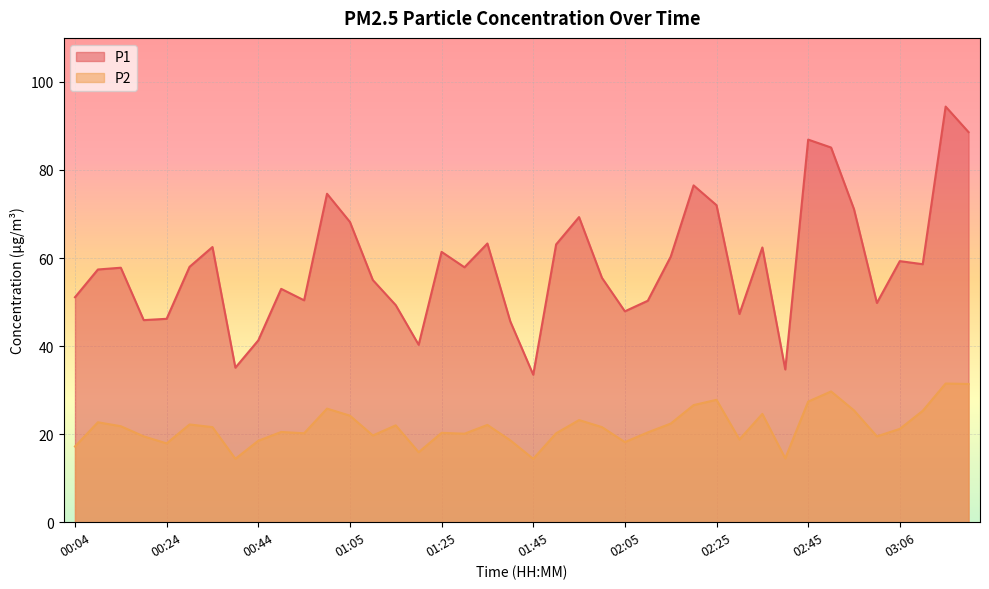

Reading left to right, list all the values displayed in this chart.

P1: 00:04=51.1	00:09=57.4	00:14=57.8	00:19=45.9	00:24=46.2	00:29=58.0	00:34=62.5	00:39=35.1	00:44=41.3	00:49=53.0	00:54=50.4	00:59=74.6	01:05=68.2	01:10=55.0	01:15=49.3	01:20=40.3	01:25=61.4	01:30=57.9	01:35=63.3	01:40=45.6	01:45=33.5	01:50=63.1	01:55=69.3	02:00=55.5	02:05=47.9	02:10=50.3	02:15=60.3	02:20=76.5	02:25=72.0	02:30=47.3	02:35=62.4	02:40=34.7	02:45=86.9	02:50=85.1	02:56=71.1	03:01=49.8	03:06=59.3	03:11=58.6	03:16=94.4	03:21=88.6
P2: 00:04=17.2	00:09=22.7	00:14=21.8	00:19=19.5	00:24=17.9	00:29=22.2	00:34=21.6	00:39=14.4	00:44=18.5	00:49=20.5	00:54=20.2	00:59=25.8	01:05=24.2	01:10=19.7	01:15=22.0	01:20=15.9	01:25=20.3	01:30=20.1	01:35=22.1	01:40=18.6	01:45=14.4	01:50=20.2	01:55=23.2	02:00=21.6	02:05=18.2	02:10=20.4	02:15=22.4	02:20=26.6	02:25=27.8	02:30=18.8	02:35=24.6	02:40=14.5	02:45=27.4	02:50=29.7	02:56=25.4	03:01=19.5	03:06=21.2	03:11=25.3	03:16=31.5	03:21=31.4